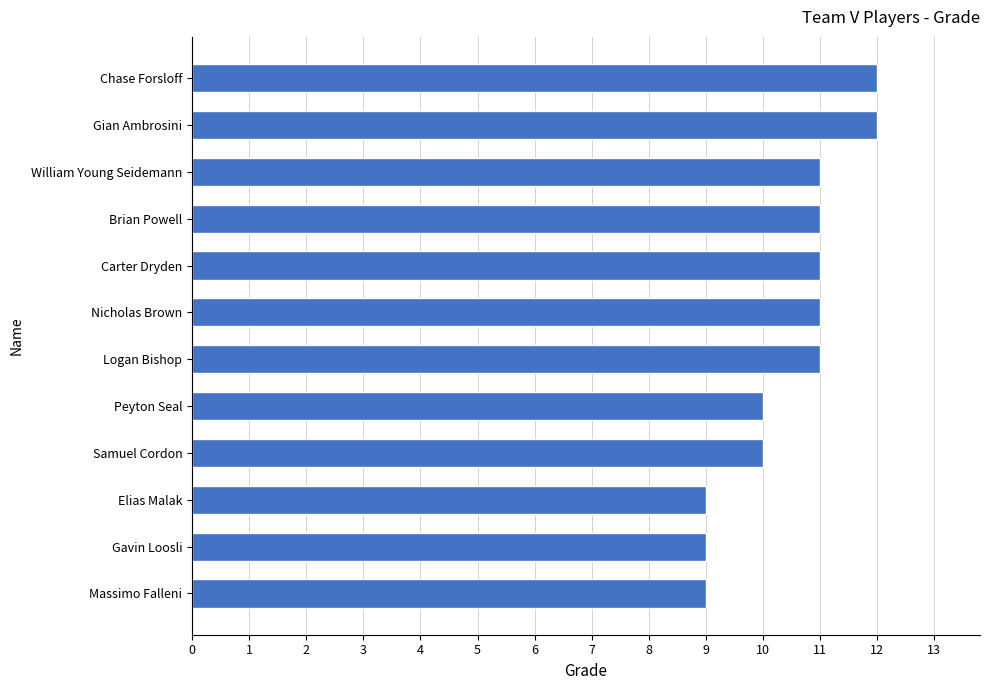

Count the values in the range 10 to 11.

7